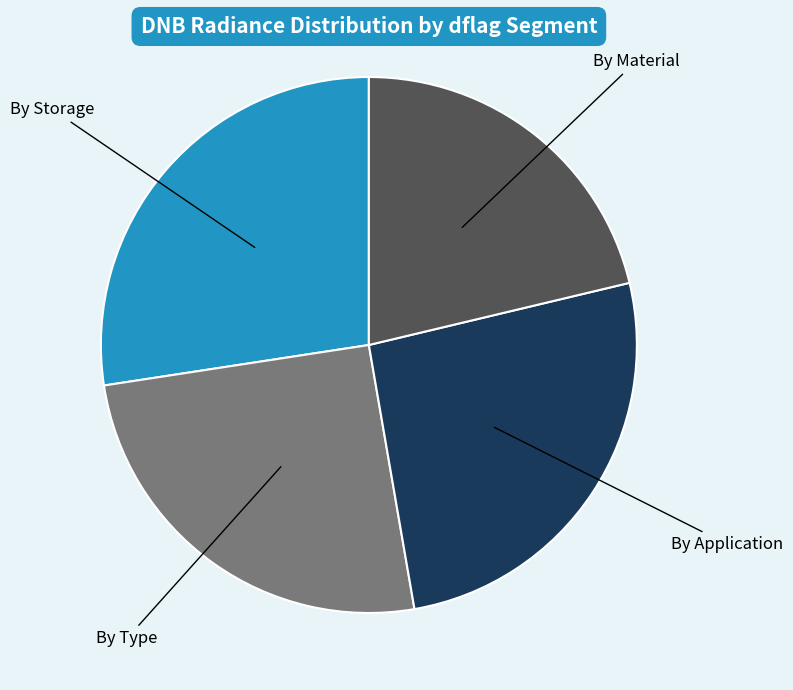

Is there a majority slice in this chart?

No